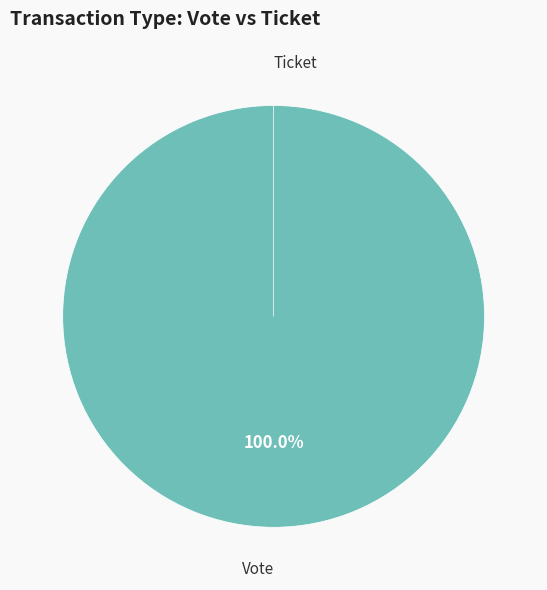

Which slice is the smallest?

Ticket